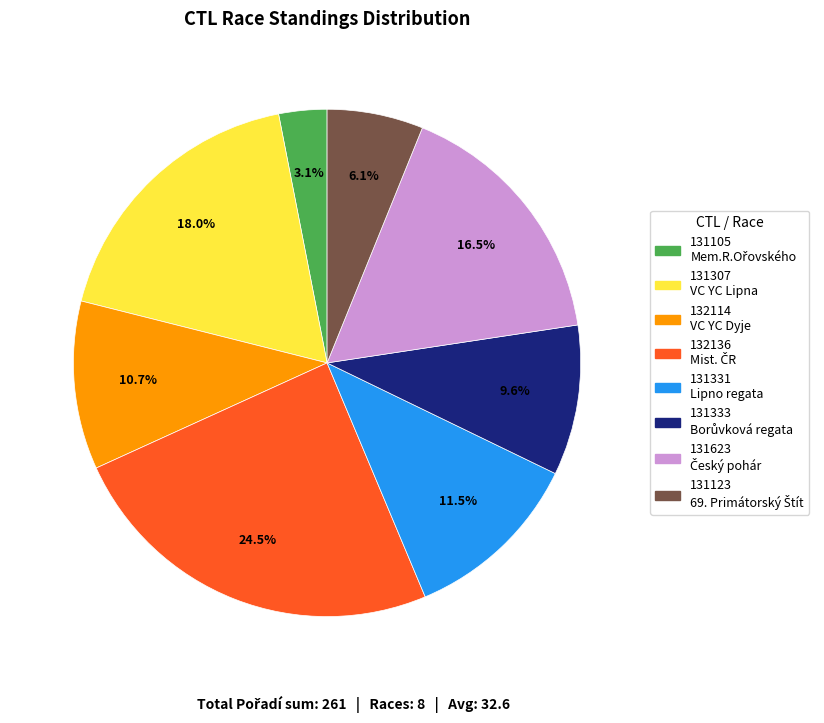

Is 131333 the majority of the pie?

No